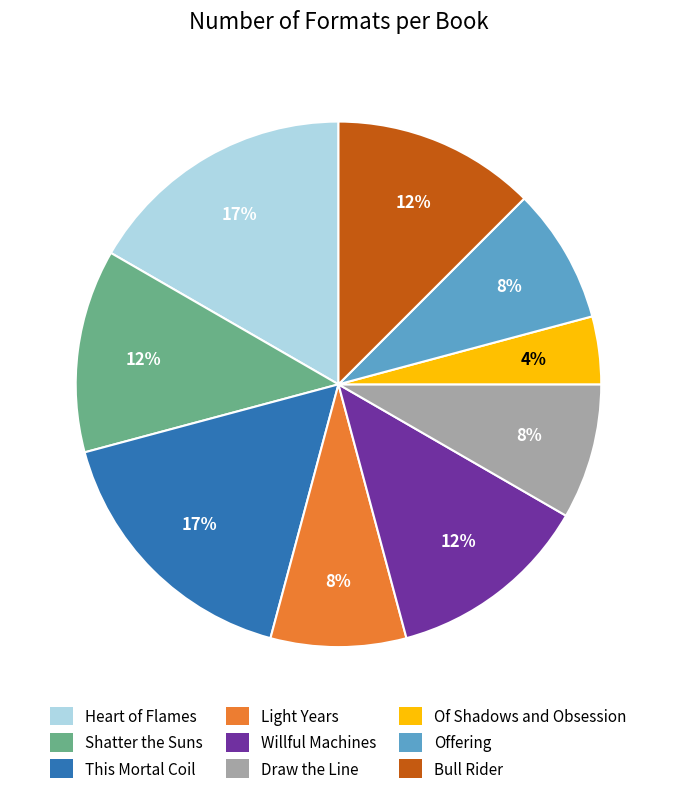

Which category has the smallest portion of the pie?

Of Shadows and Obsession